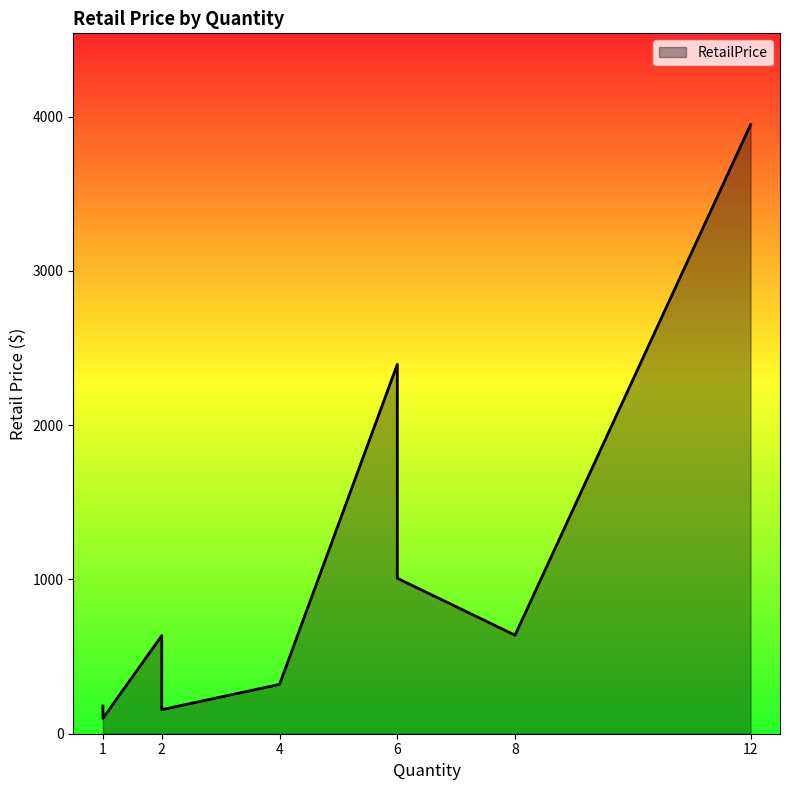

What is the value of the 8th point from the left?

636.0